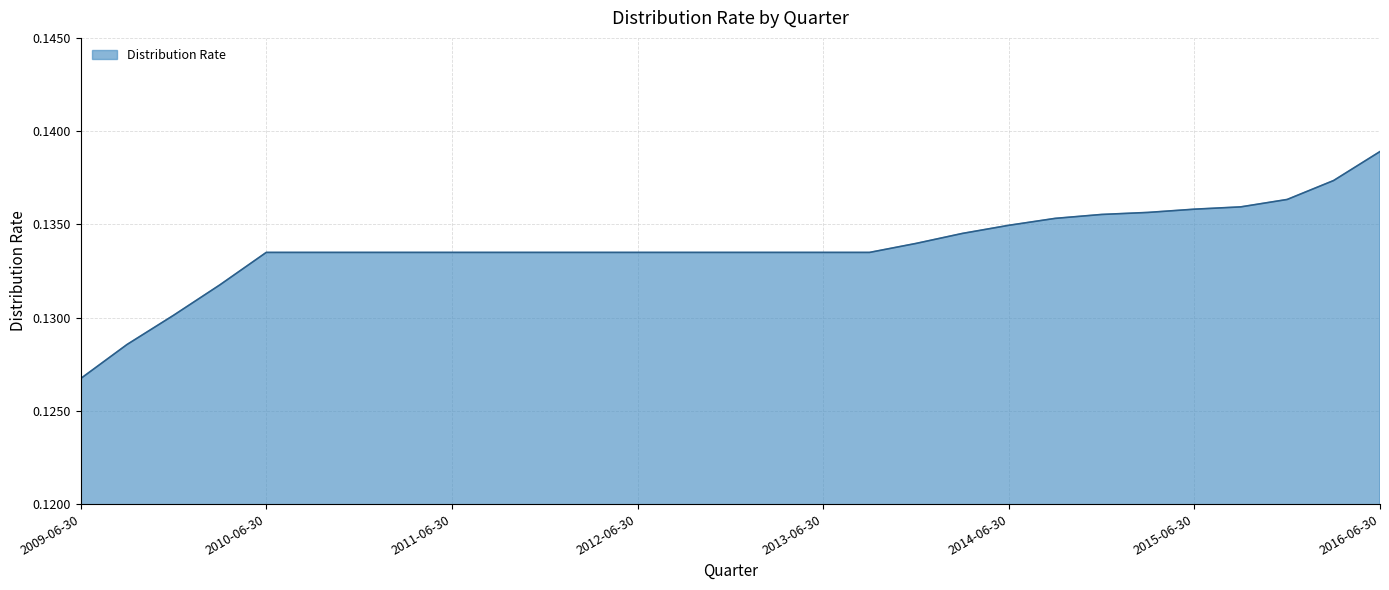

At which category does the chart reach its peak across all series?

2016-06-30